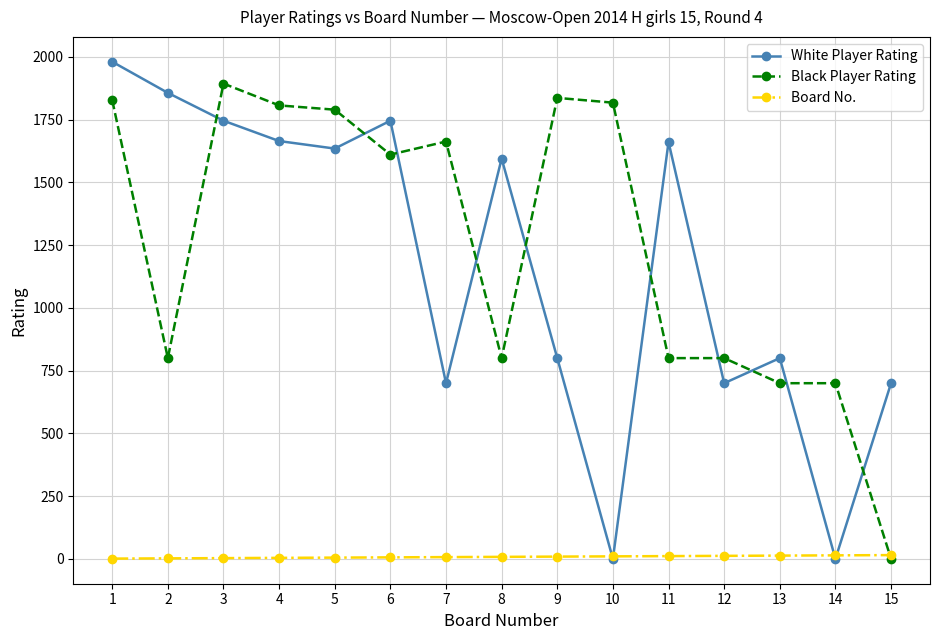

What are all the series names shown in the legend?

White Player Rating, Black Player Rating, Board No.